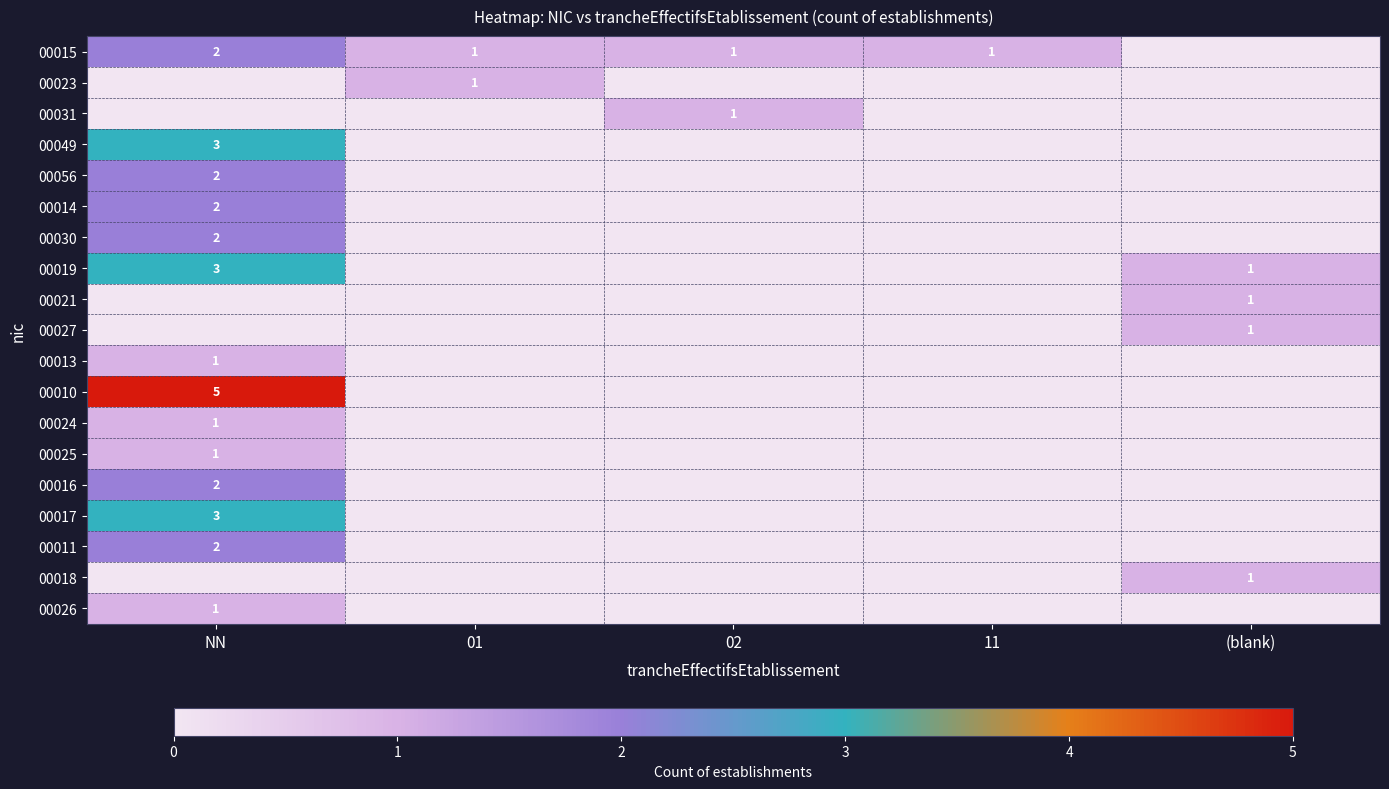

What is the greatest value displayed?

5